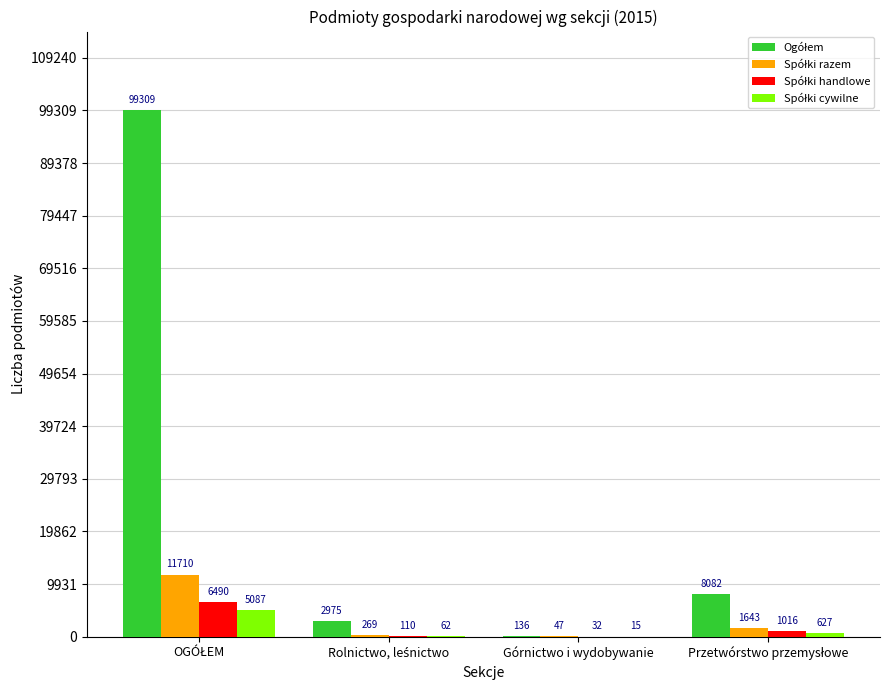

Are the bars grouped side by side (vs. stacked)?

Yes